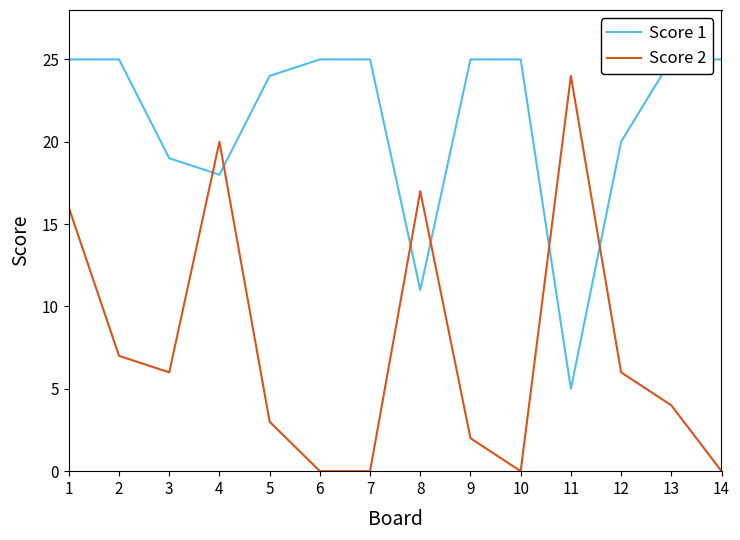

How many series are shown in this chart?

2